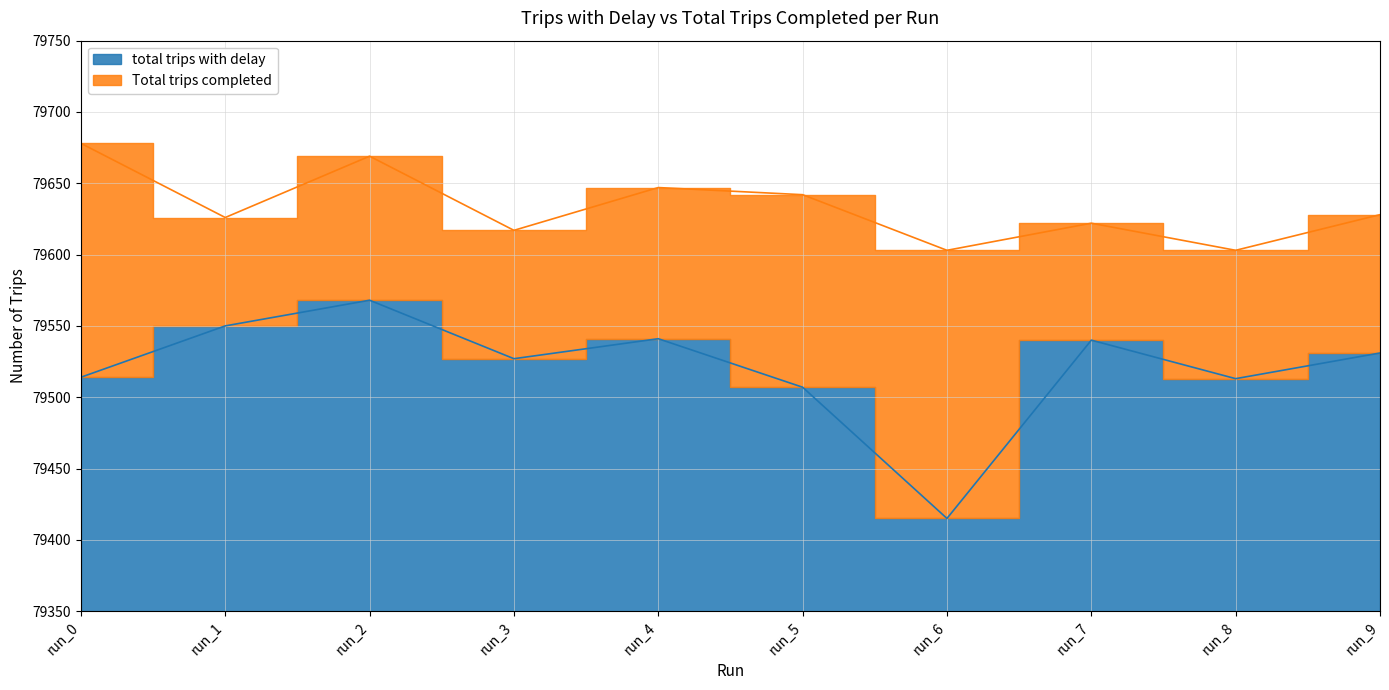

True or false: Total trips completed and total trips with delay intersect in this chart.

False